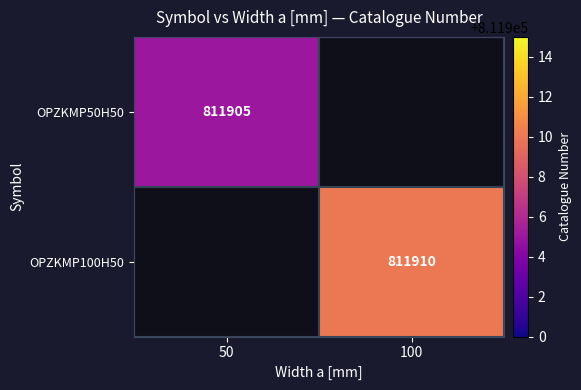

Is it true that OPZKMP50H50 equals 241529 at 50?

False